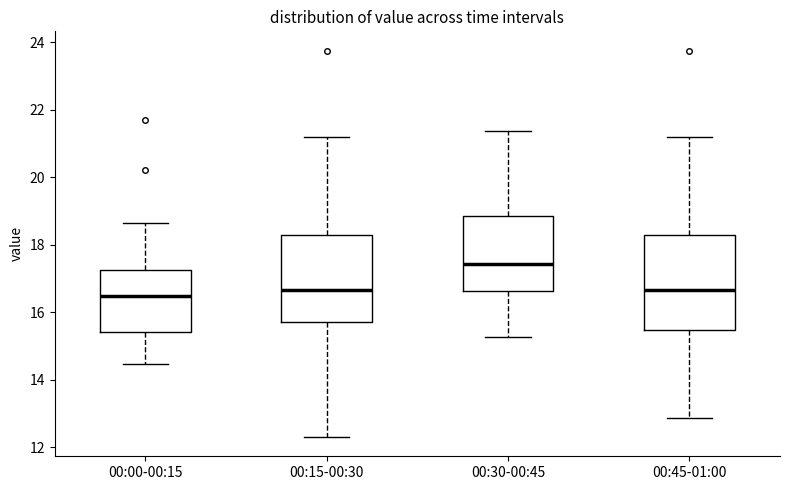

Where does the median line of the box for 00:30-00:45 sit on the y-axis? The values are not printed on the chart, so give them approximately, as read against the axis.

17.4